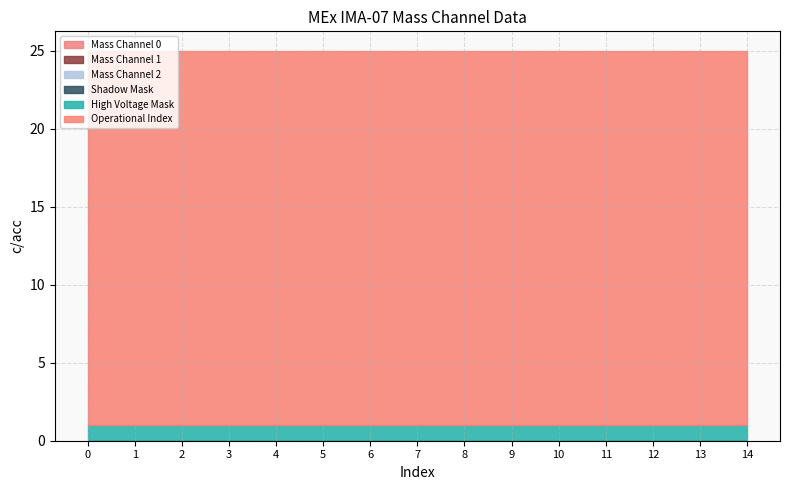

Reading right to left, extract all data points from this chart.

Mass Channel 0: 0	0	0	0	0	0	0	0	0	0	0	0	0	0	0
Mass Channel 1: 0	0	0	0	0	0	0	0	0	0	0	0	0	0	0
Mass Channel 2: 0	0	0	0	0	0	0	0	0	0	0	0	0	0	0
Shadow Mask: 0	0	0	0	0	0	0	0	0	0	0	0	0	0	0
High Voltage Mask: 1	1	1	1	1	1	1	1	1	1	1	1	1	1	1
Operational Index: 24	24	24	24	24	24	24	24	24	24	24	24	24	24	24